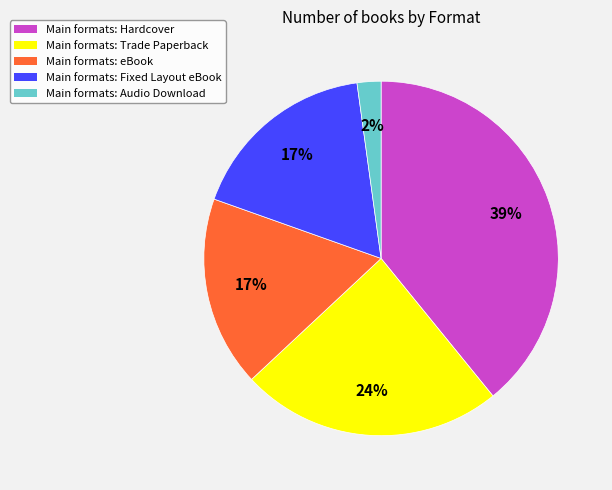

Which category has the smallest portion of the pie?

Main formats: Audio Download